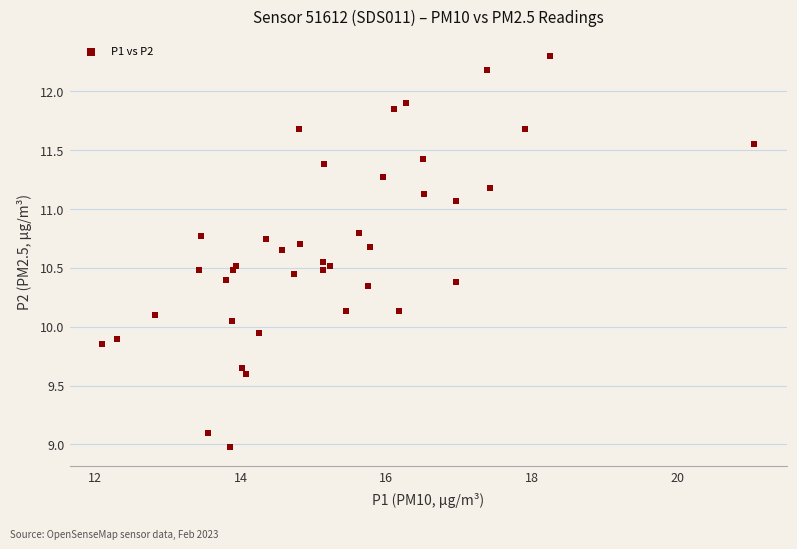

What is the range of Y values (max minus min)?

3.3